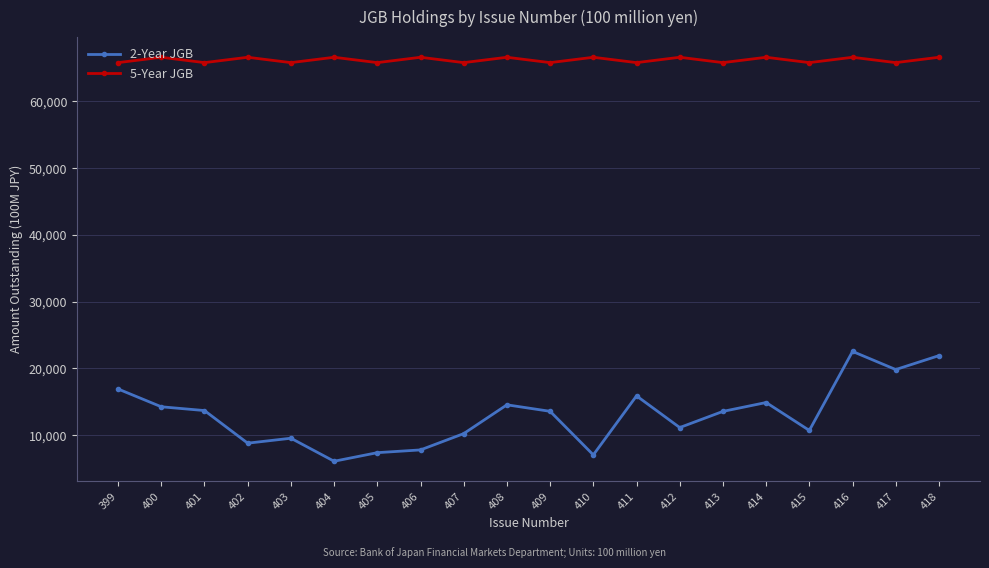

Rank the series by their maximum value, from highest to lowest.

5-Year JGB, 2-Year JGB